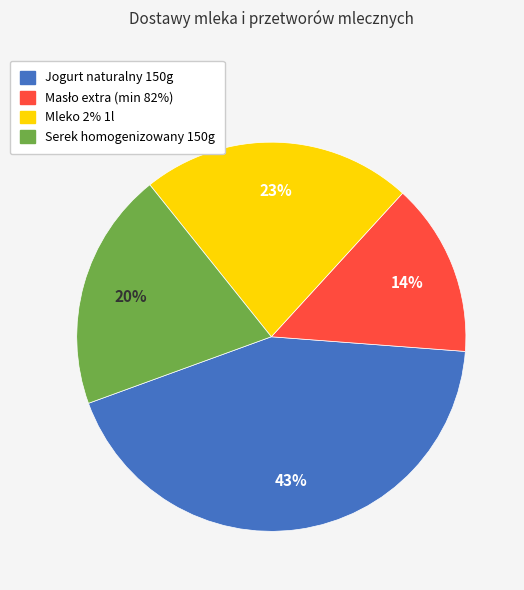

True or false: Jogurt naturalny 150g accounts for 43% of the total.

True